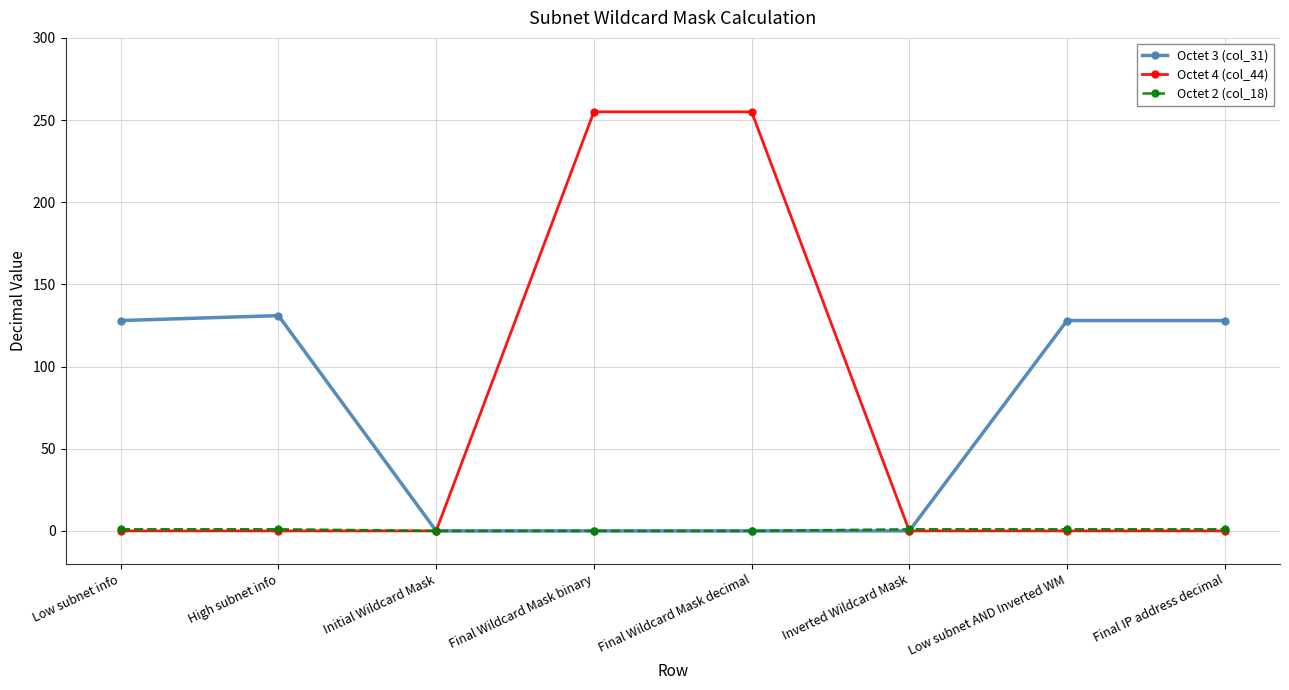

Which series has the largest range (max minus min)?

Octet 4 (col_44)